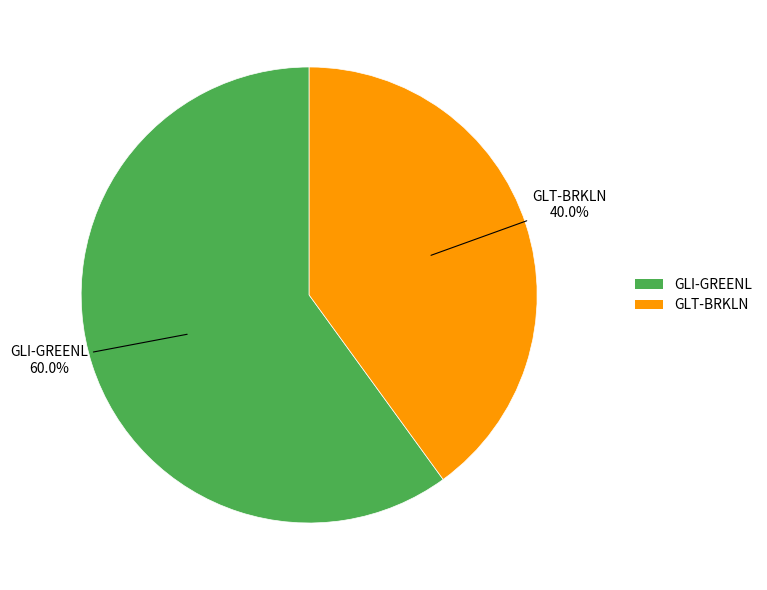

How many segments does this pie chart have?

2